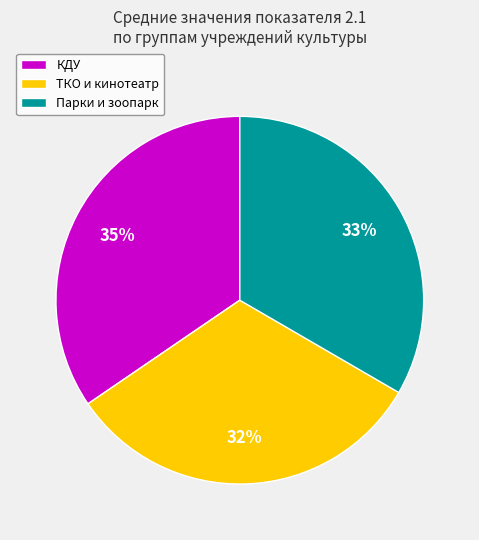

What percentage is the КДУ slice, to the nearest percent?

35%